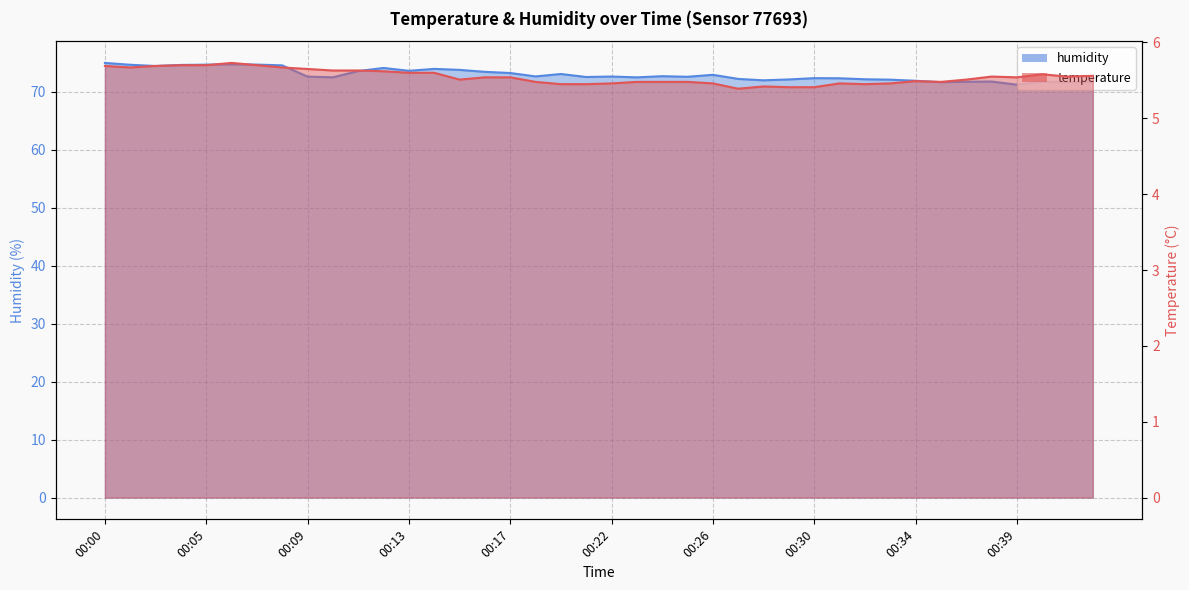

True or false: temperature has more than 2 interior local peaks.

True